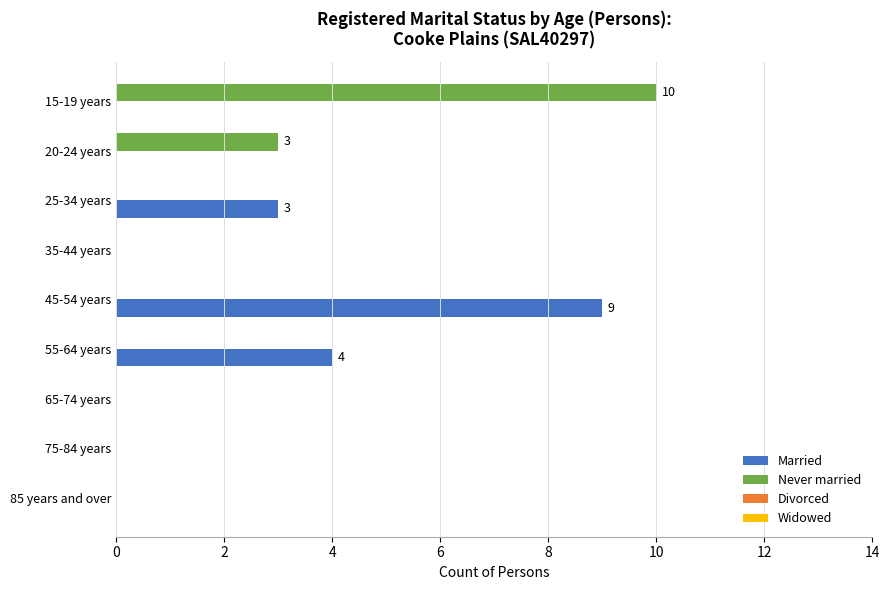

Which series changed the most between 20-24 years and 85 years and over?

Never married